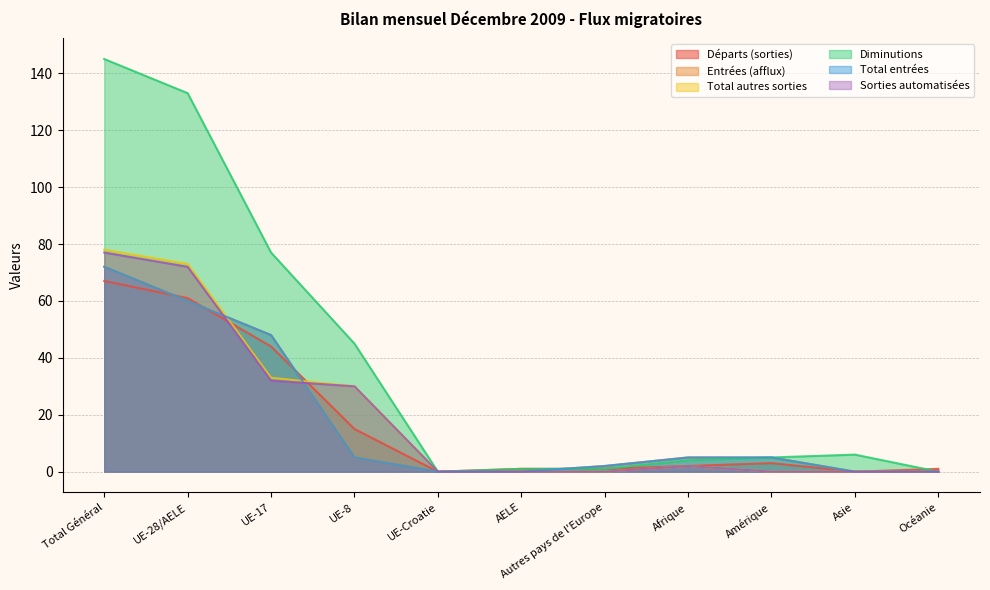

List the labels in order of Départs (sorties) value, largest first.

Total Général, UE-28/AELE, UE-17, UE-8, Amérique, Afrique, AELE, Autres pays de l'Europe, Océanie, UE-Croatie, Asie